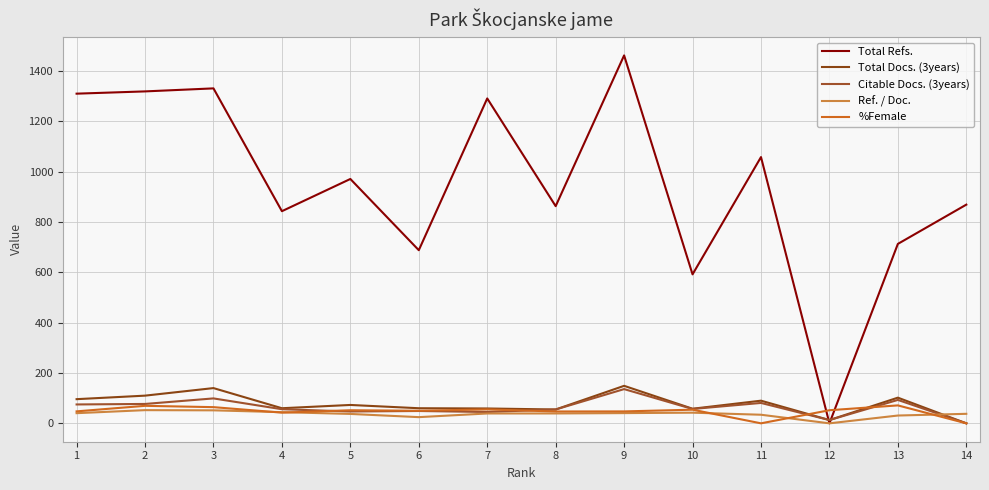

True or false: %Female has more than 2 interior local peaks.

True